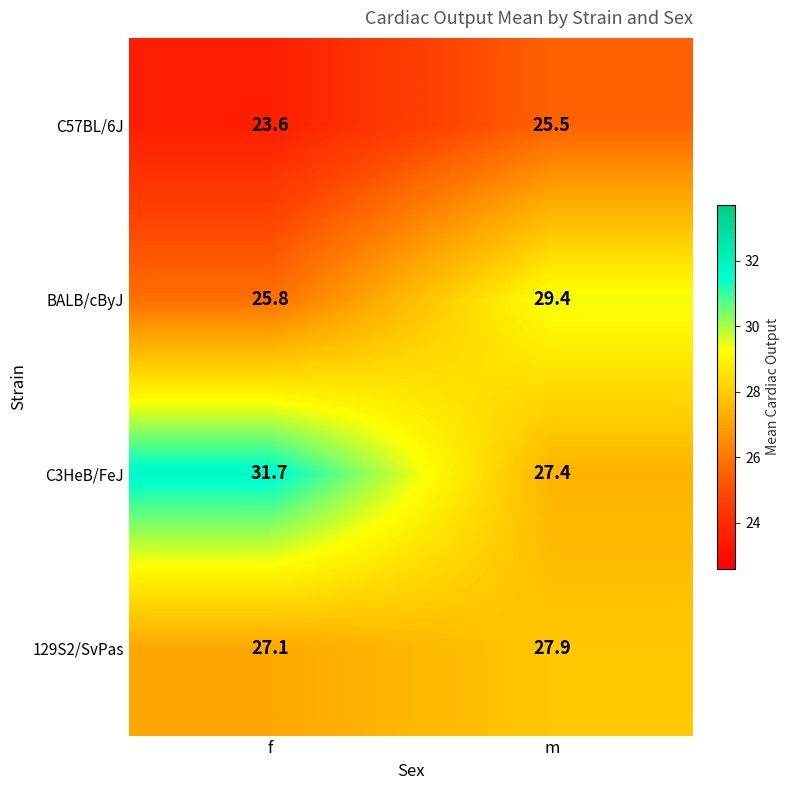

List the labels in order of C57BL/6J value, largest first.

m, f